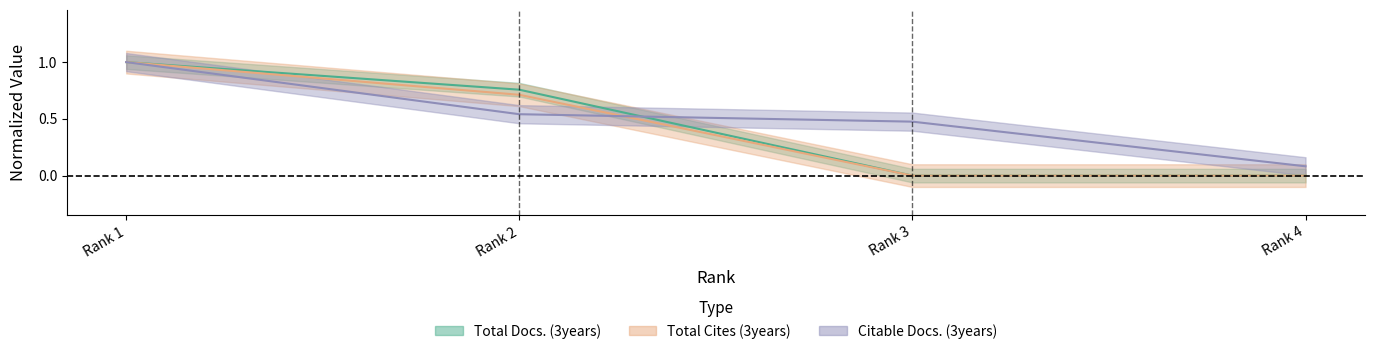

How many positive values does the Total Docs. (3years) series have?

2